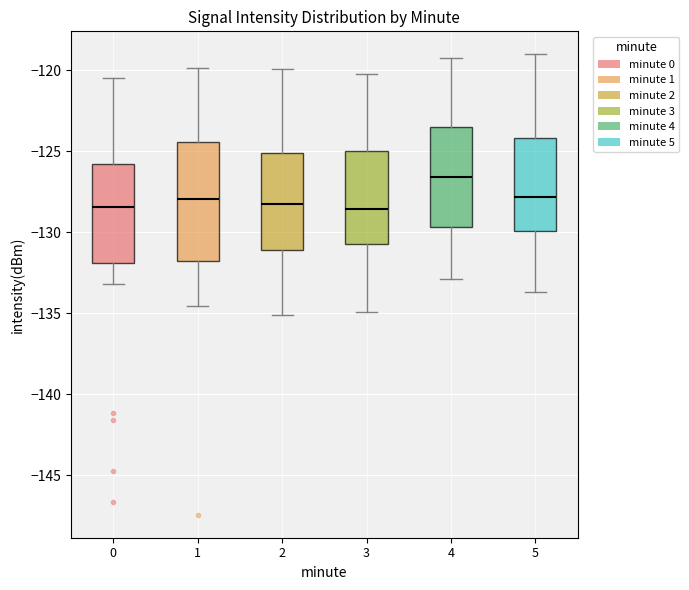

Reading left to right, read every box against the y-axis: the position of its median line, the range the box covers, and the ends of its whiskers. The values are not printed on the chart, so give them approximately, as read against the axis.

0: median -128.5, box -132.0 to -126.0, whiskers -133.0 to -120.5
1: median -128.0, box -132.0 to -124.5, whiskers -134.5 to -120.0
2: median -128.0, box -131.0 to -125.0, whiskers -135.0 to -120.0
3: median -128.5, box -130.5 to -125.0, whiskers -135.0 to -120.0
4: median -126.5, box -129.5 to -123.5, whiskers -133.0 to -119.0
5: median -128.0, box -130.0 to -124.0, whiskers -133.5 to -119.0